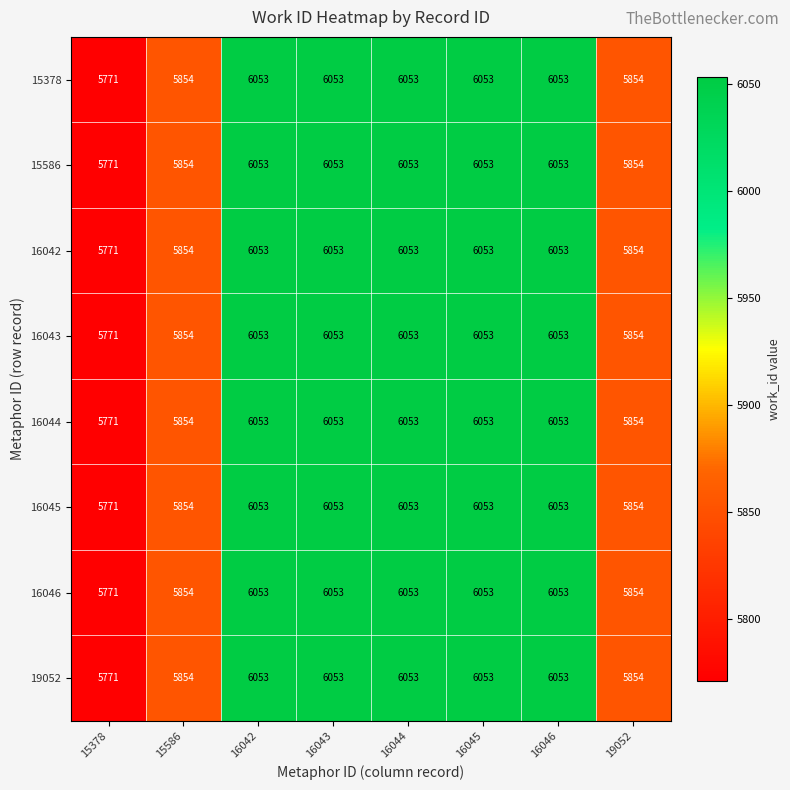

At how many categories does at least one series exceed 5780?

7